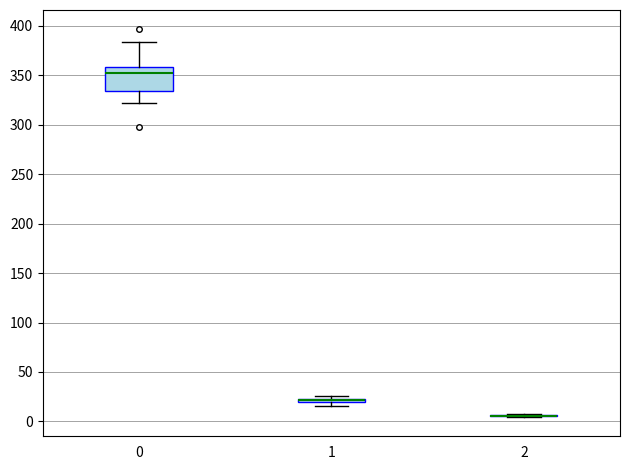

Comparing the boxes themselves (not the whiskers), which one is the tallest?

0